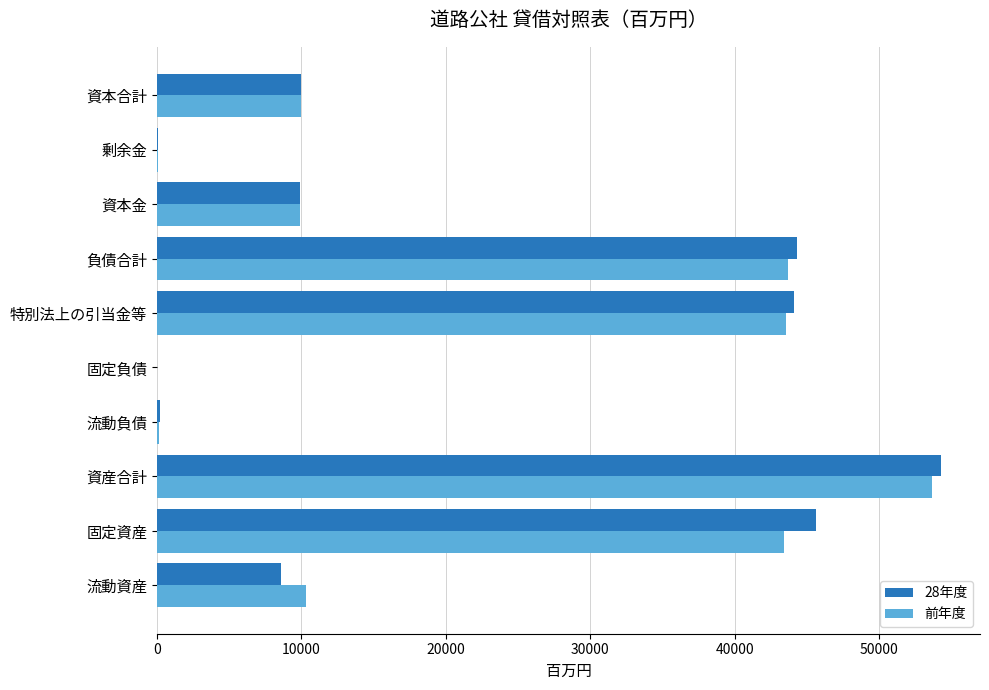

Which category has the highest value across all series?

資産合計